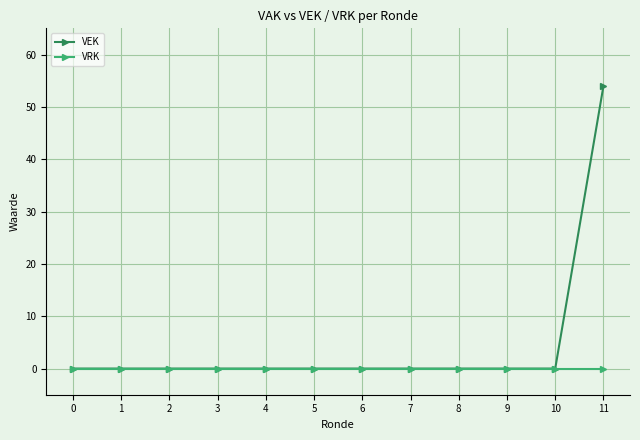

Which series changed the most between 6 and 11?

VEK